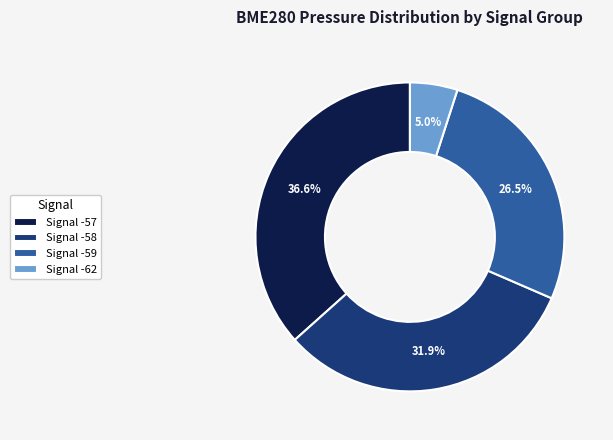

Rank the categories by value from highest to lowest.

Signal -57, Signal -58, Signal -59, Signal -62